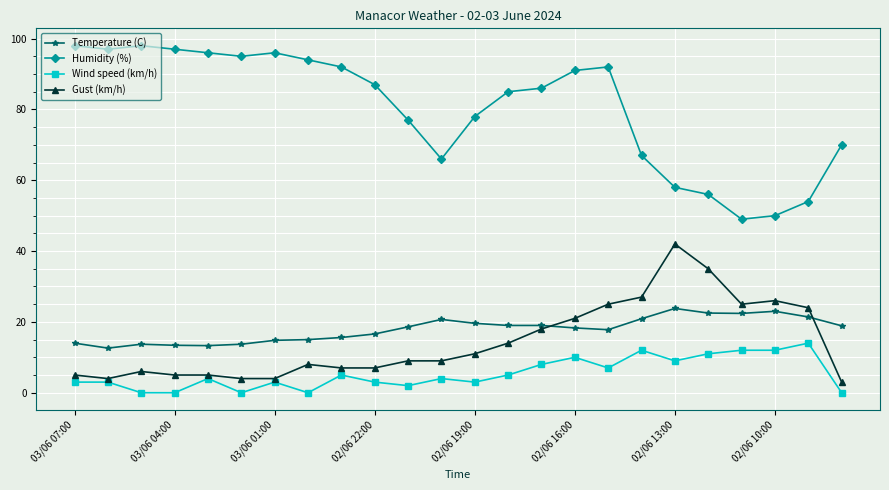

Which series has the largest total across all categories?

Humidity (%)